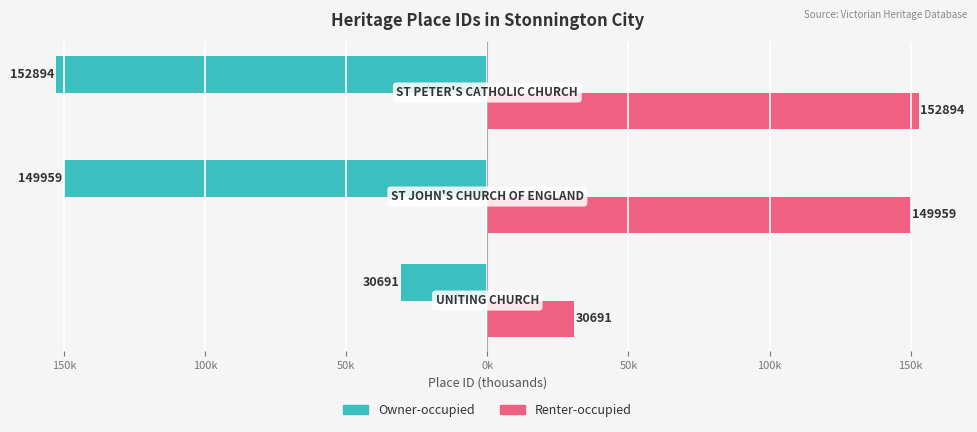

What are all the series names shown in the legend?

Owner-occupied, Renter-occupied